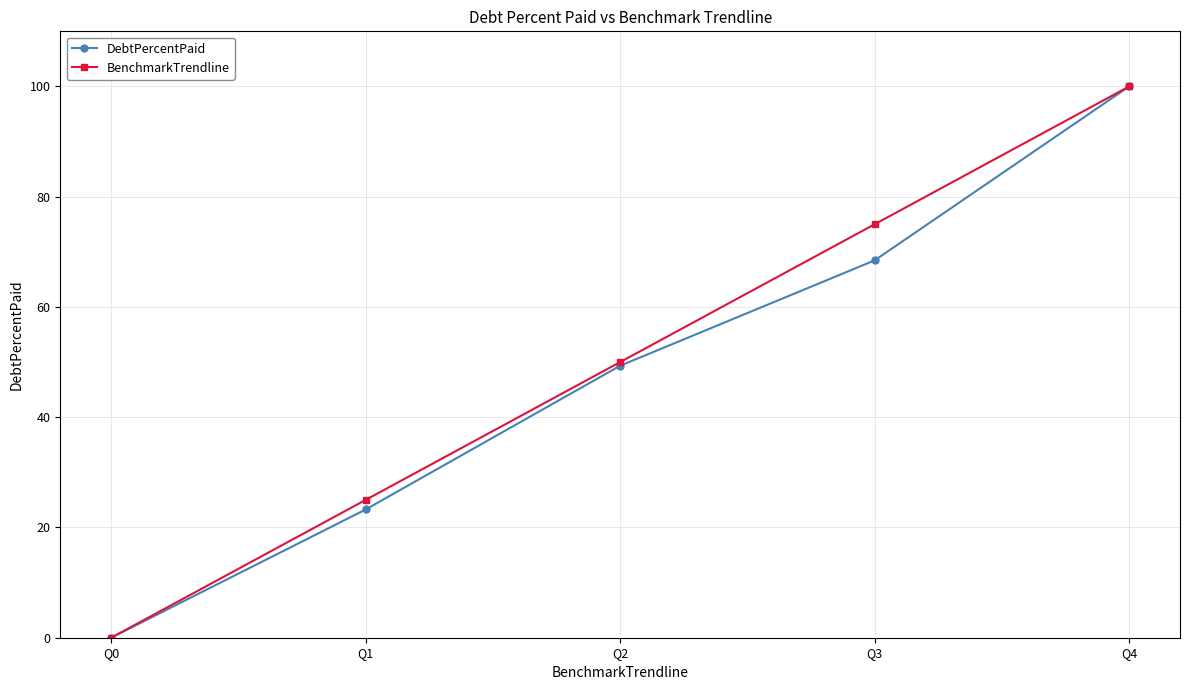

What is the value of the DebtPercentPaid point at the 5th from the left?

100.0